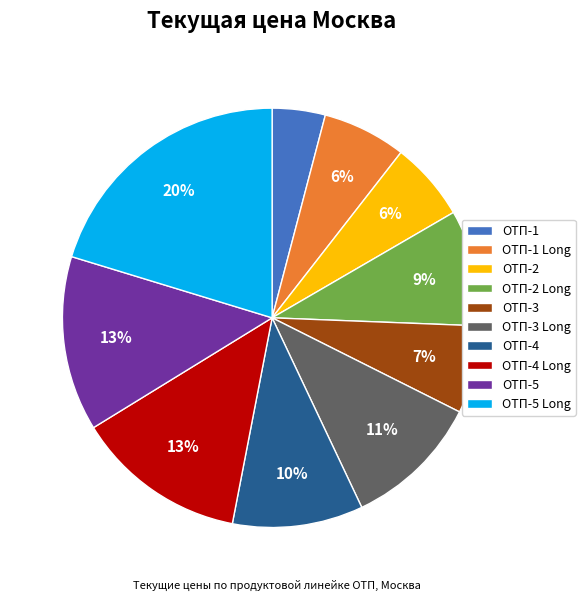

Approximately how many times larger is the value at ОТП-5 compared to ОТП-4?

1.3